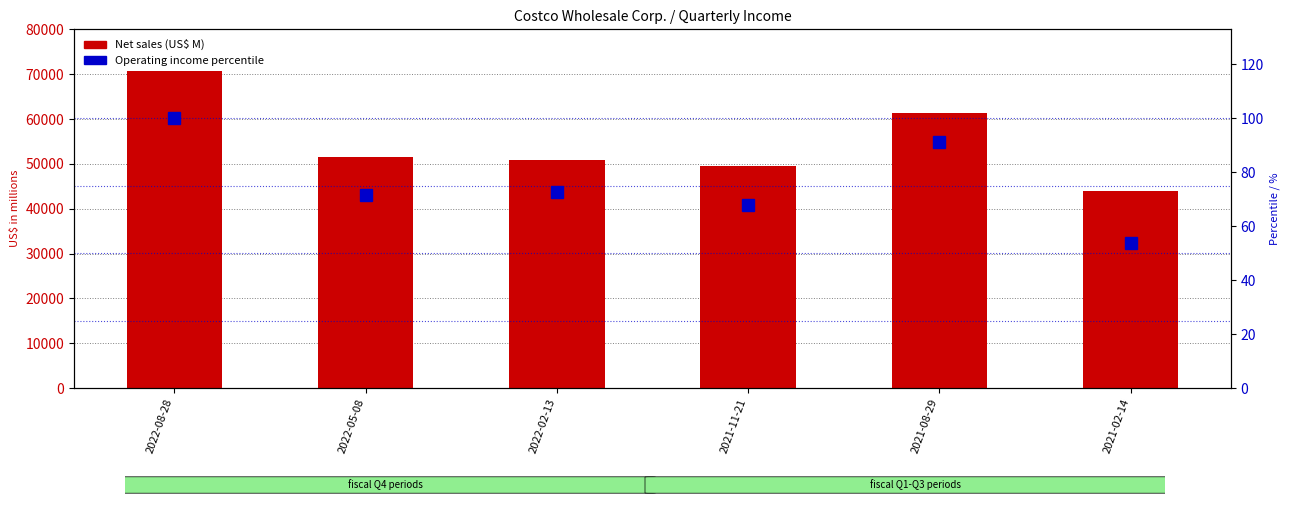

The Net sales (US$ M) series shows 30503.4 at 2021-11-21. True or false?

False